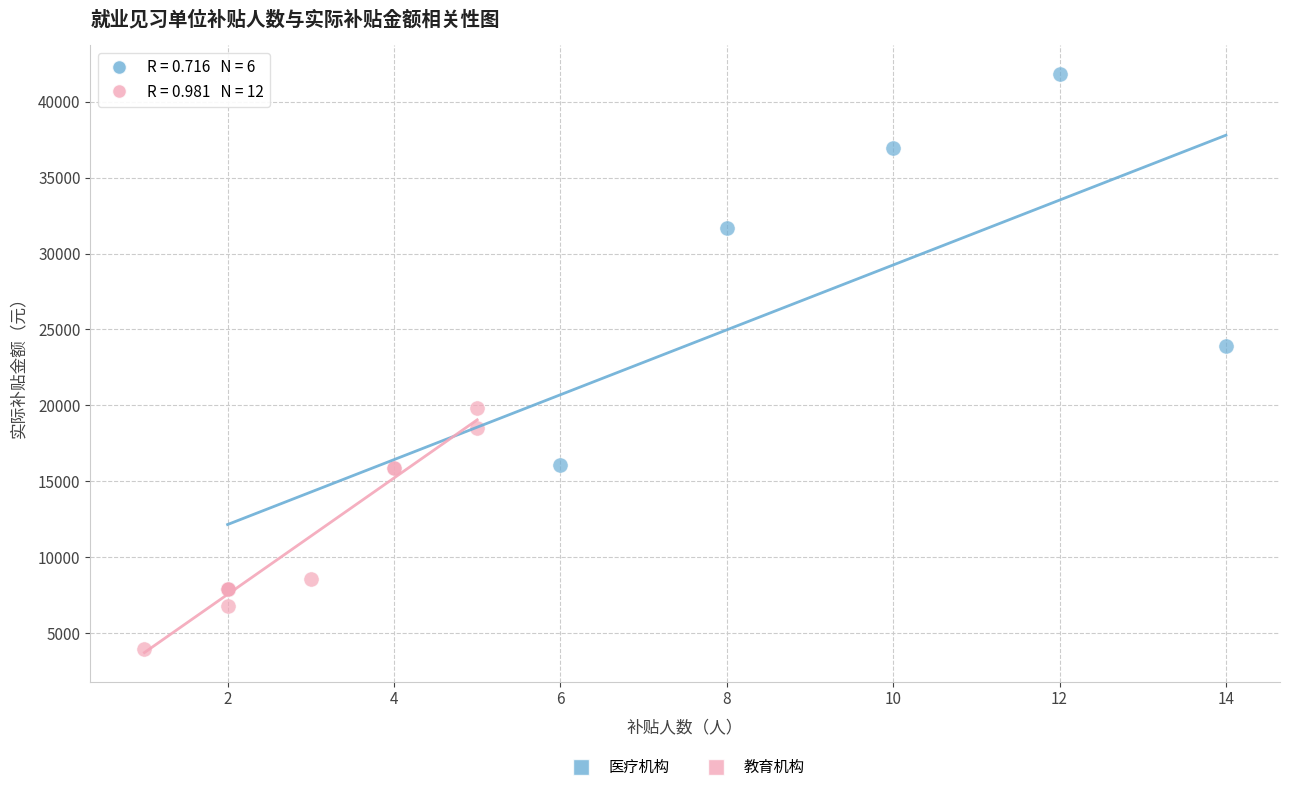

Which series contains the lowest Y value?

教育机构